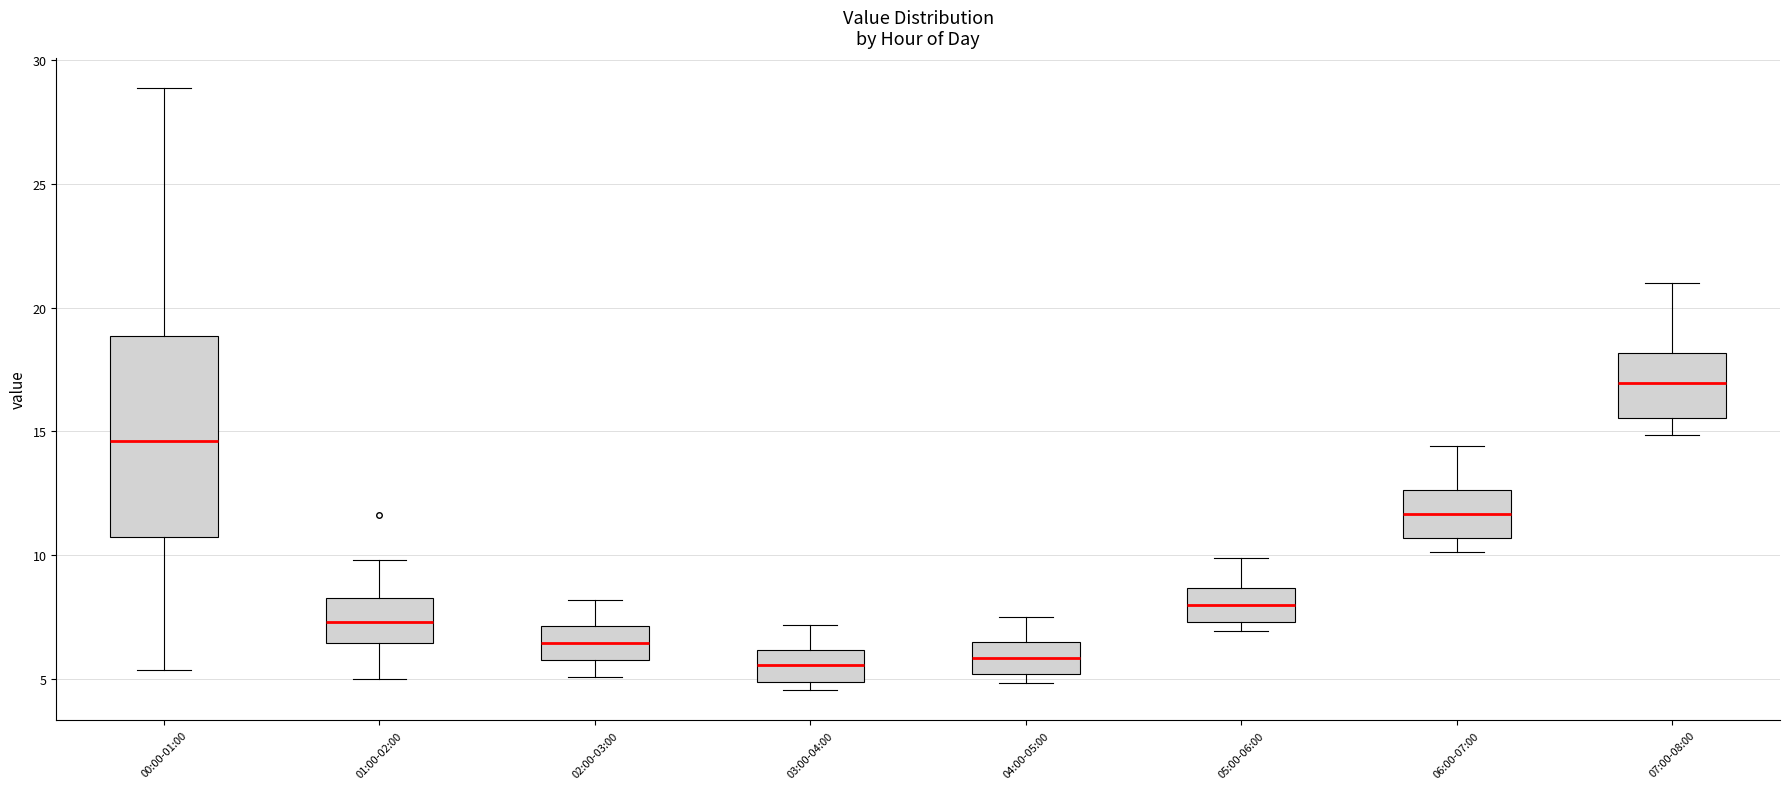

Where is the upper edge of the box for 01:00-02:00 on the y-axis? The values are not printed on the chart, so give them approximately, as read against the axis.

8.5